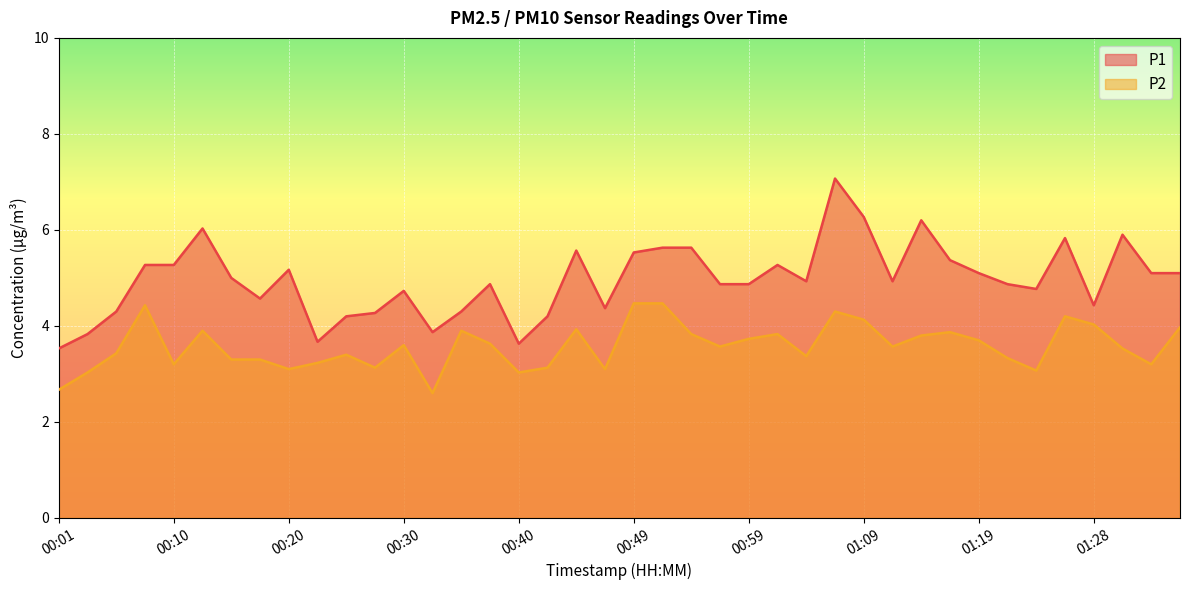

Reading left to right, what are all the values shown in this chart?

P1: 3.5	3.8	4.3	5.3	5.3	6.0	5.0	4.6	5.2	3.7	4.2	4.3	4.7	3.9	4.3	4.9	3.6	4.2	5.6	4.4	5.5	5.6	5.6	4.9	4.9	5.3	4.9	7.1	6.3	4.9	6.2	5.4	5.1	4.9	4.8	5.8	4.4	5.9	5.1	5.1
P2: 2.7	3.0	3.4	4.4	3.2	3.9	3.3	3.3	3.1	3.2	3.4	3.1	3.6	2.6	3.9	3.6	3.0	3.1	3.9	3.1	4.5	4.5	3.8	3.6	3.7	3.8	3.4	4.3	4.1	3.6	3.8	3.9	3.7	3.3	3.1	4.2	4.0	3.5	3.2	4.0